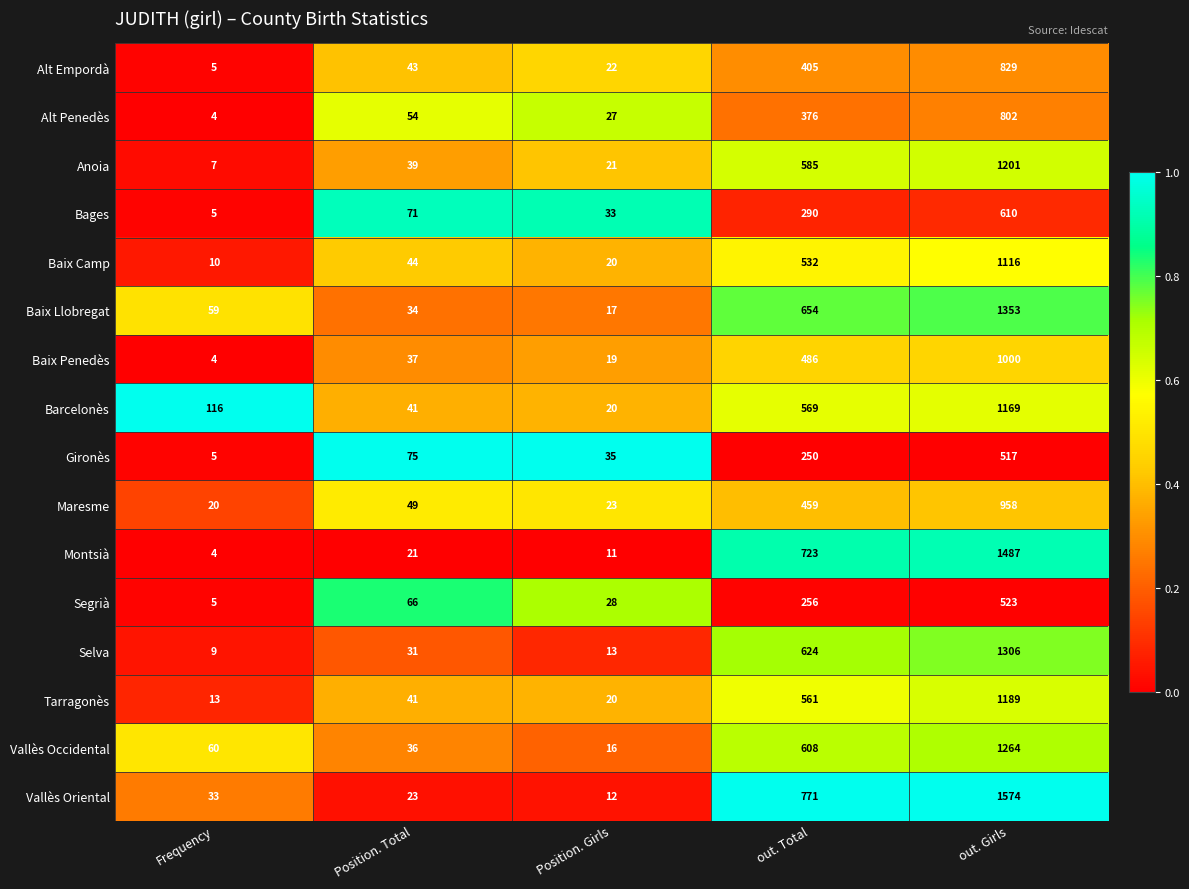

Which series changed the most between Position. Total and Position. Girls?

Gironès